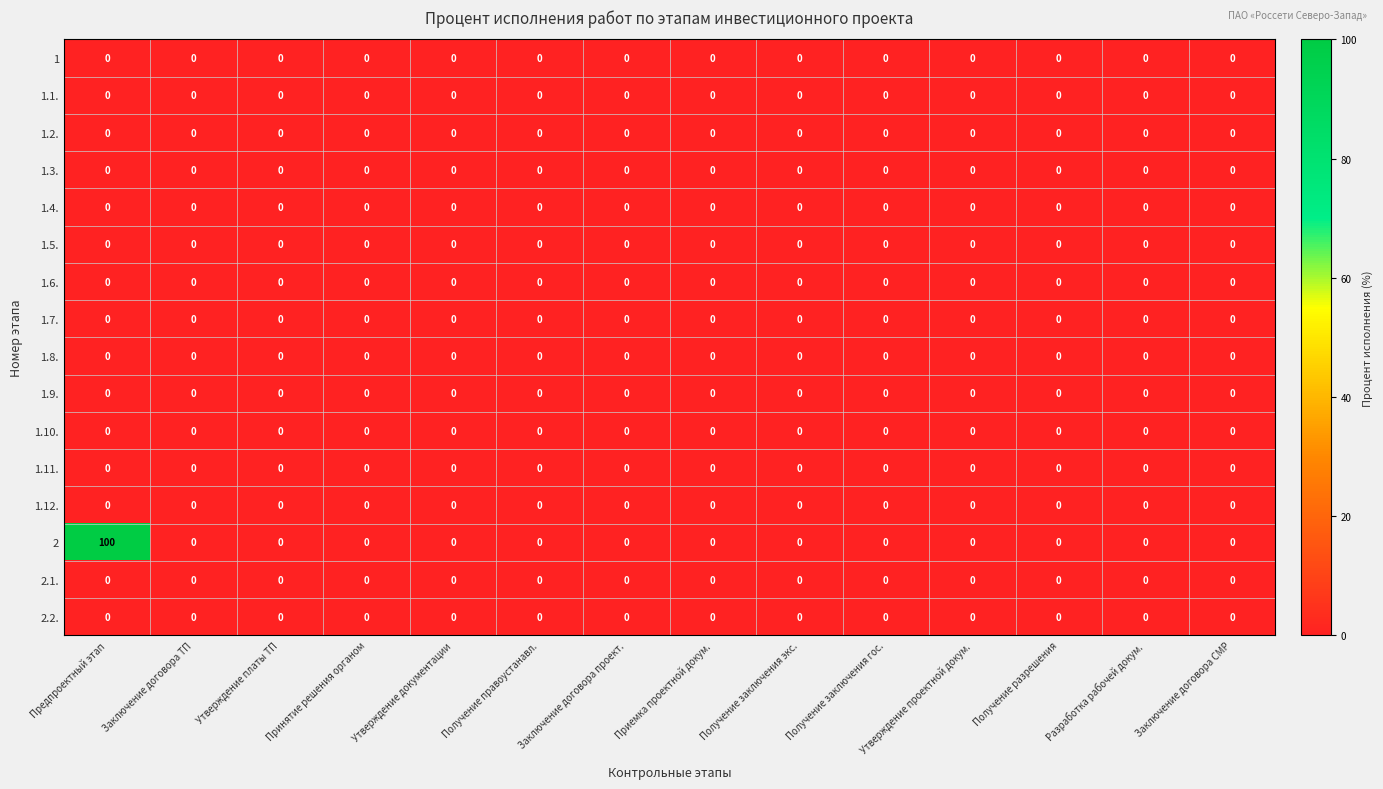

At which category is the sum across all series the highest?

Предпроектный этап